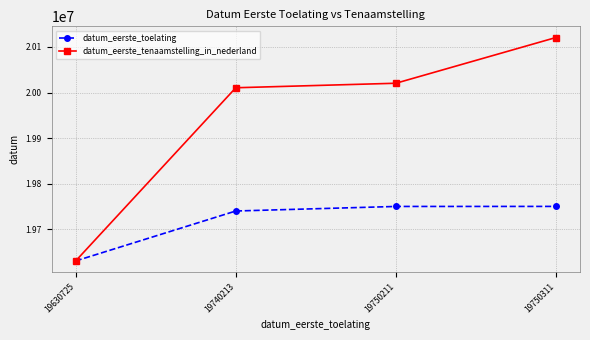

Does the chart display data point markers on the line(s)?

Yes